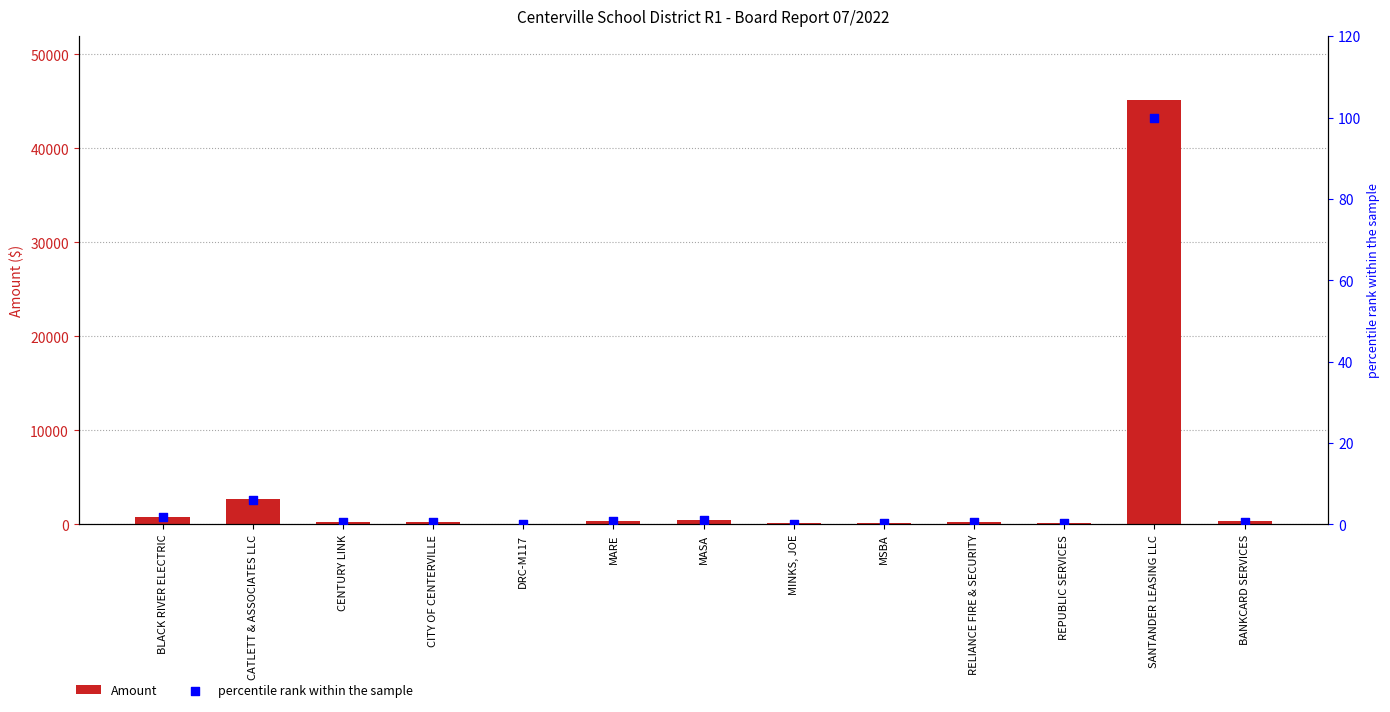

What is the total value across all series at CATLETT & ASSOCIATES LLC?

2756.1